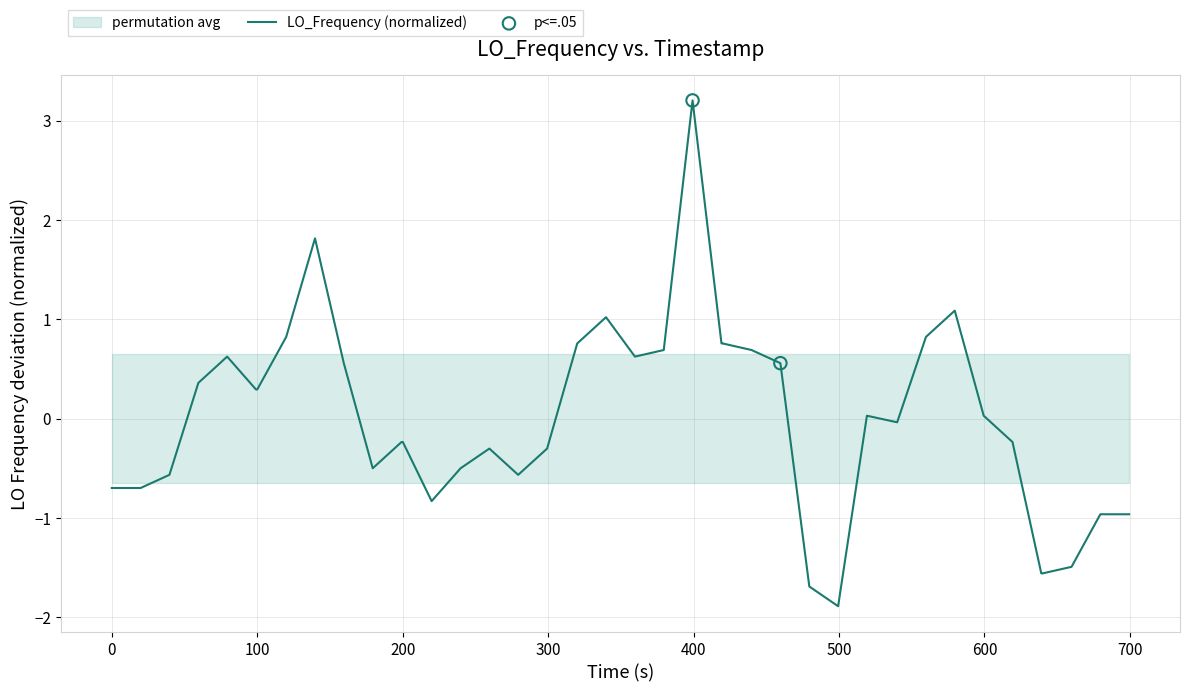

What is the lowest value of the LO_Frequency (normalized) series?

-1.9